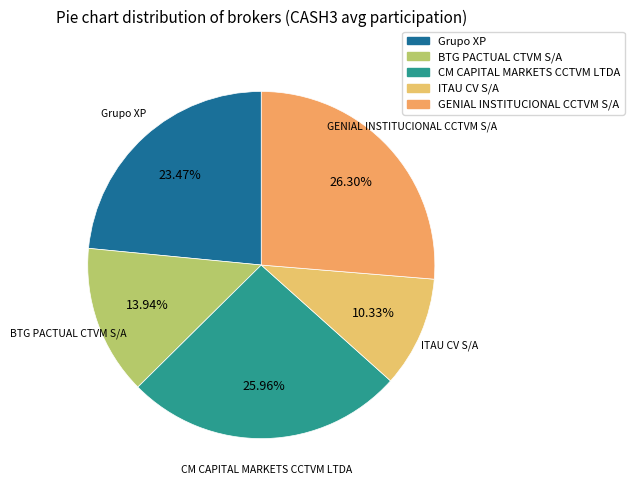

What is the smallest slice in the pie chart?

ITAU CV S/A